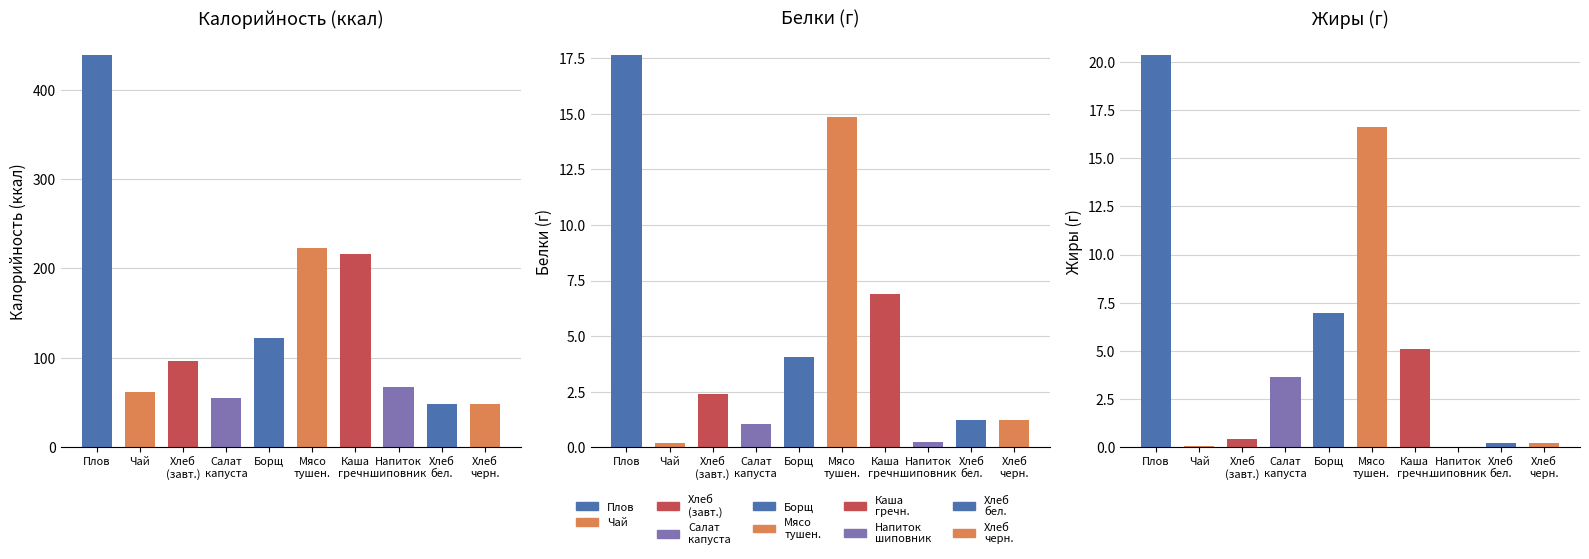

What is the difference between the highest and lowest values at Хлеб ржано-пшеничный?

48.0